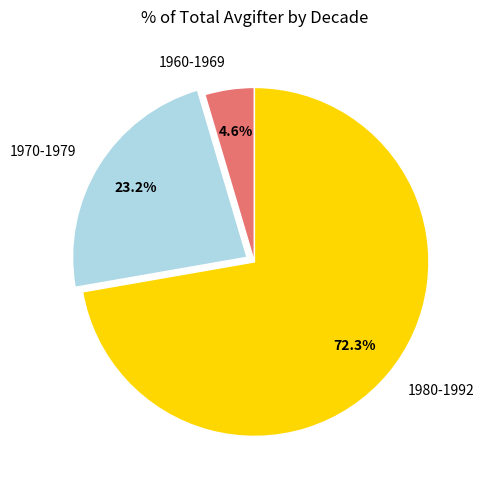

Which category has the smallest portion of the pie?

1960-1969